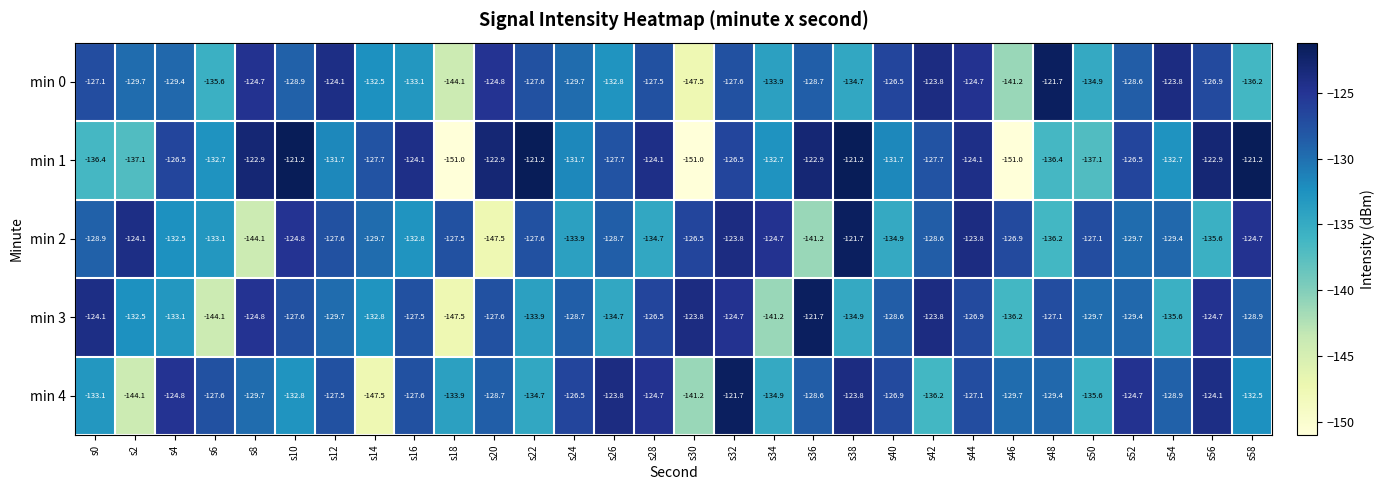

What is the smallest value displayed?

-151.0